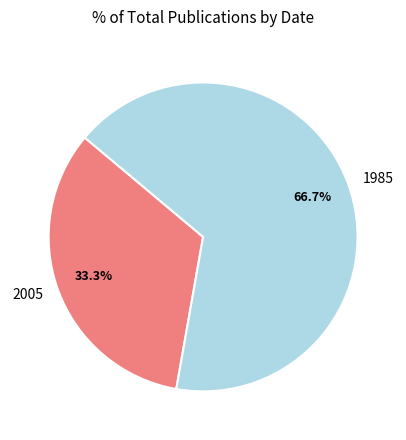

How many slices are in this pie chart?

2